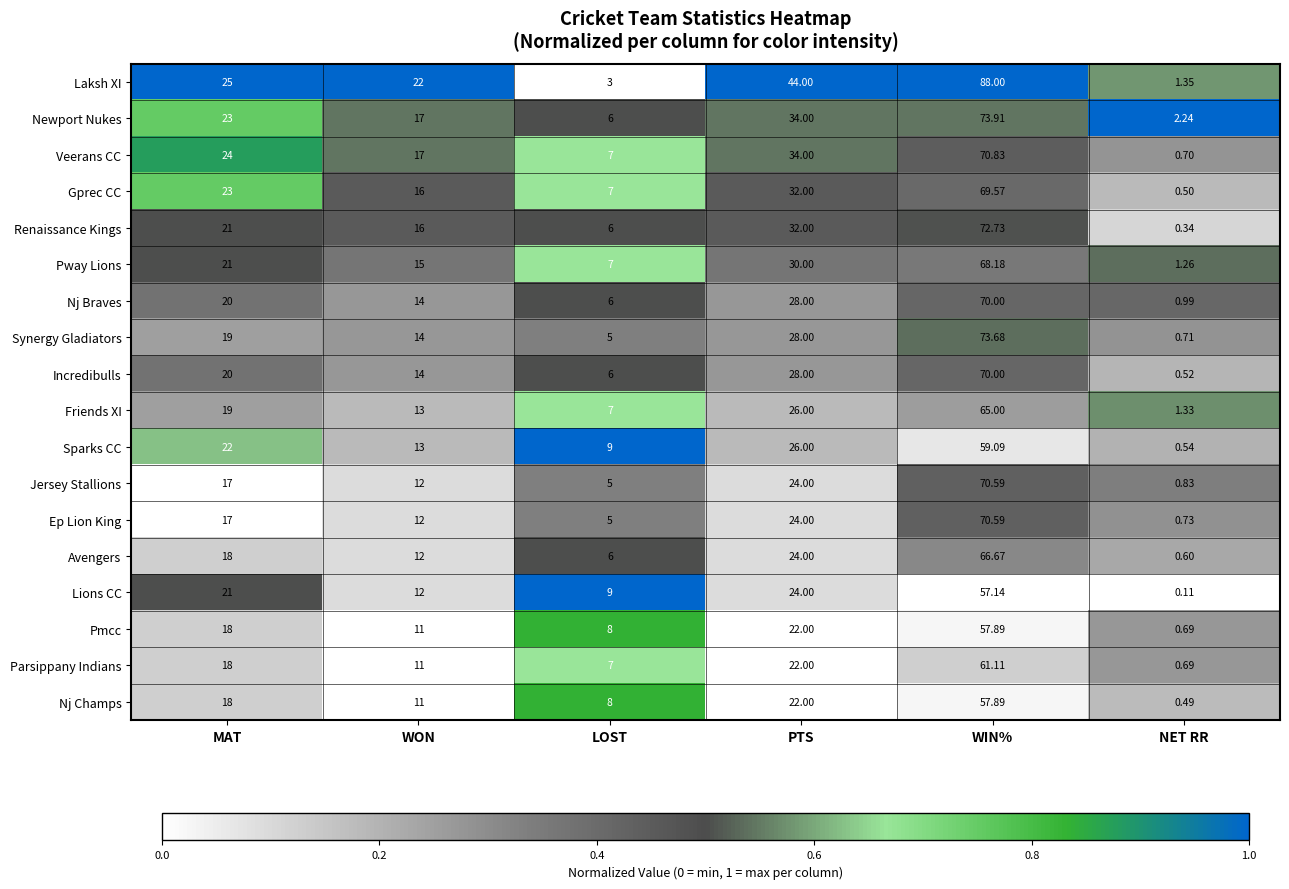

At which label is Parsippany Indians closest to 30?

PTS